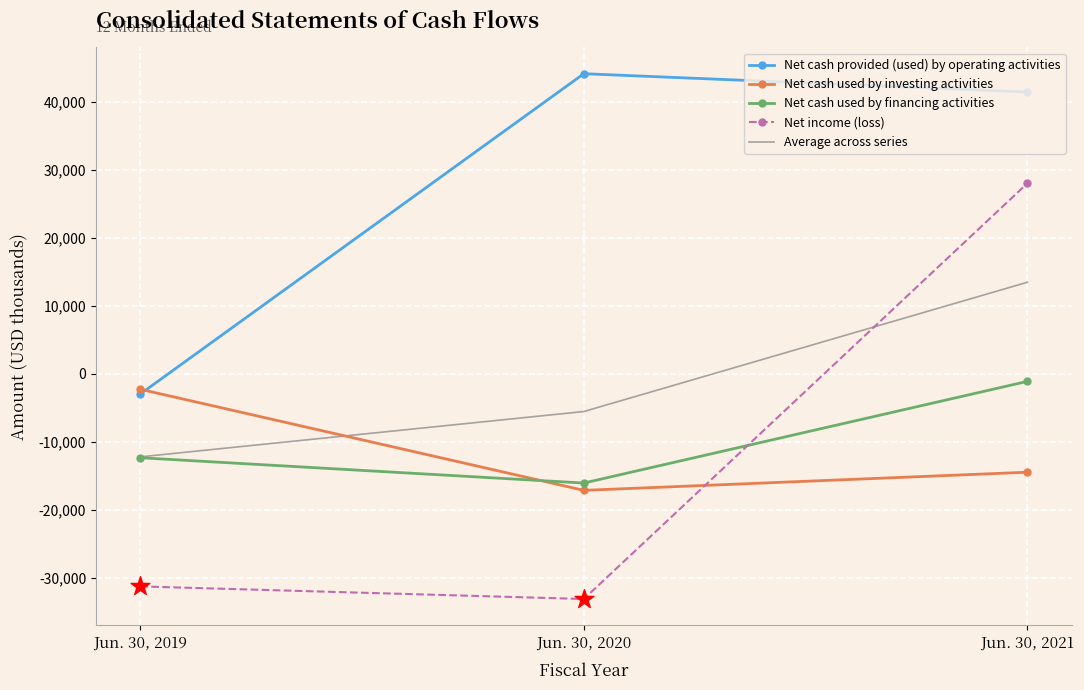

Which series changed the most between Jun. 30, 2019 and Jun. 30, 2020?

Net cash provided (used) by operating activities